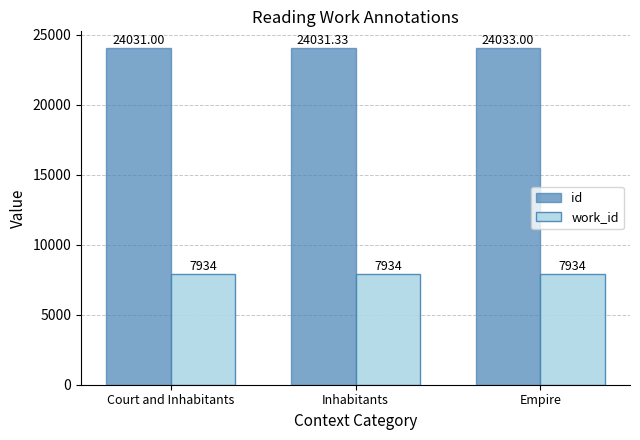

Which series changed the most between Inhabitants and Empire?

id